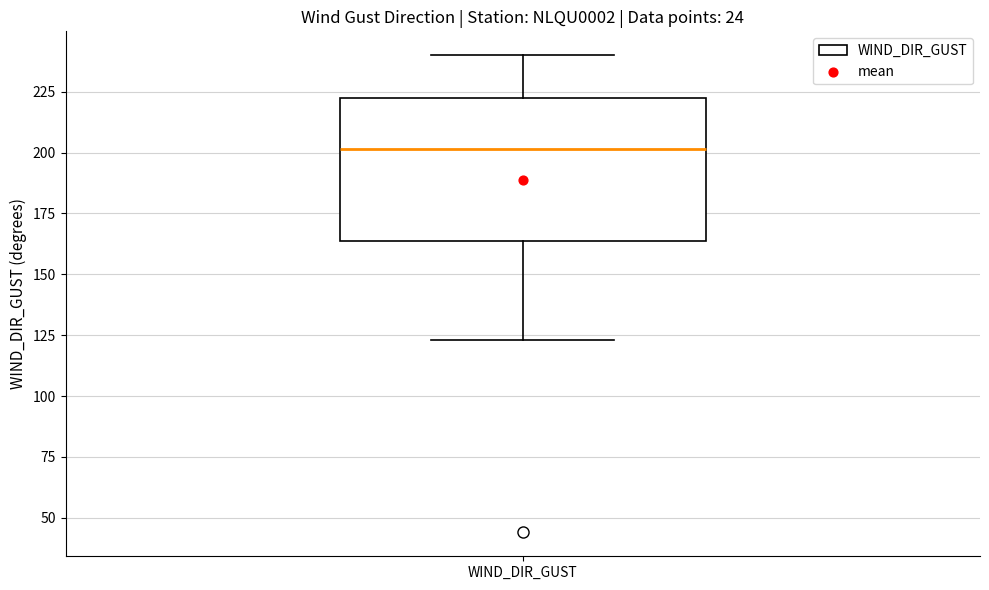

Read this box plot against the y-axis: the position of the median line, the range covered by the box, and the ends of both whiskers. The values are not printed on the chart, so give them approximately, as read against the axis.

median 200, box 165 to 220, whiskers 125 to 240